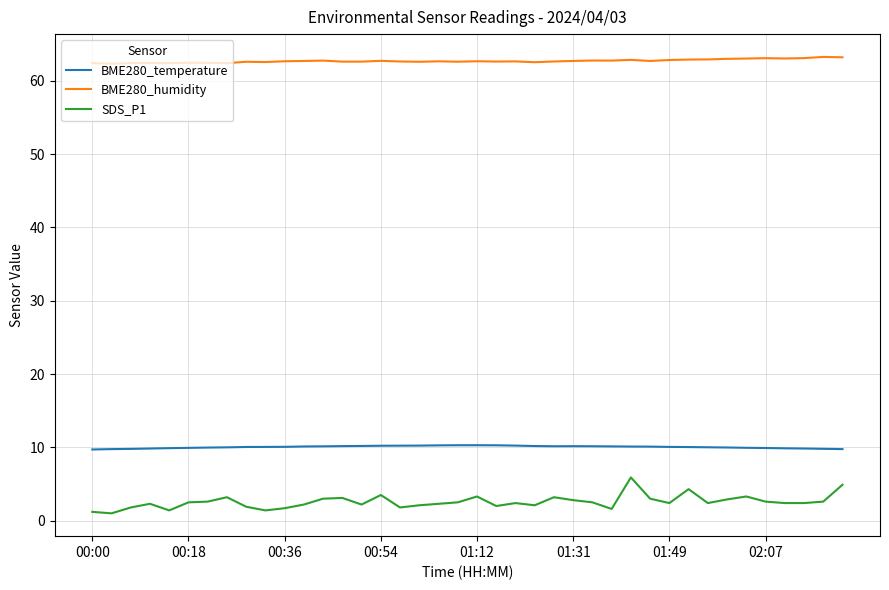

Which series has the widest spread of values?

SDS_P1